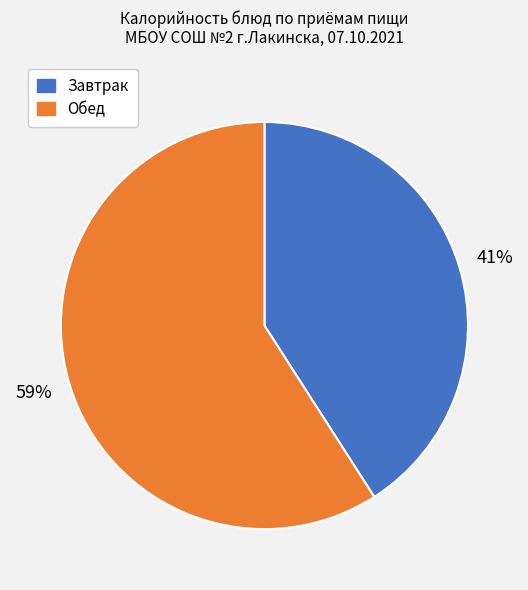

Count the number of slices in the pie.

2